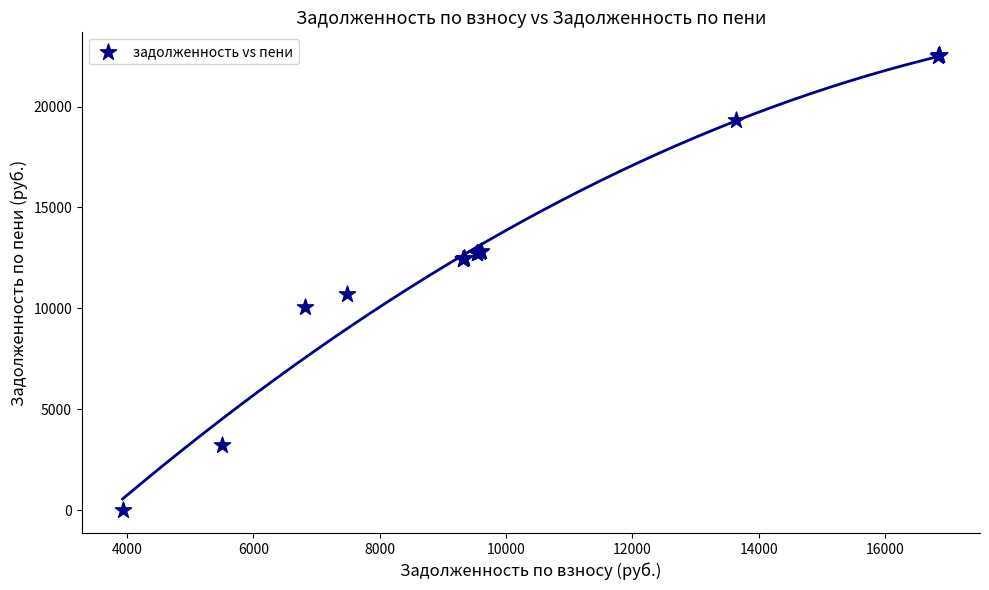

What Y value in the scatter plot is closest to 11273?

10703.0